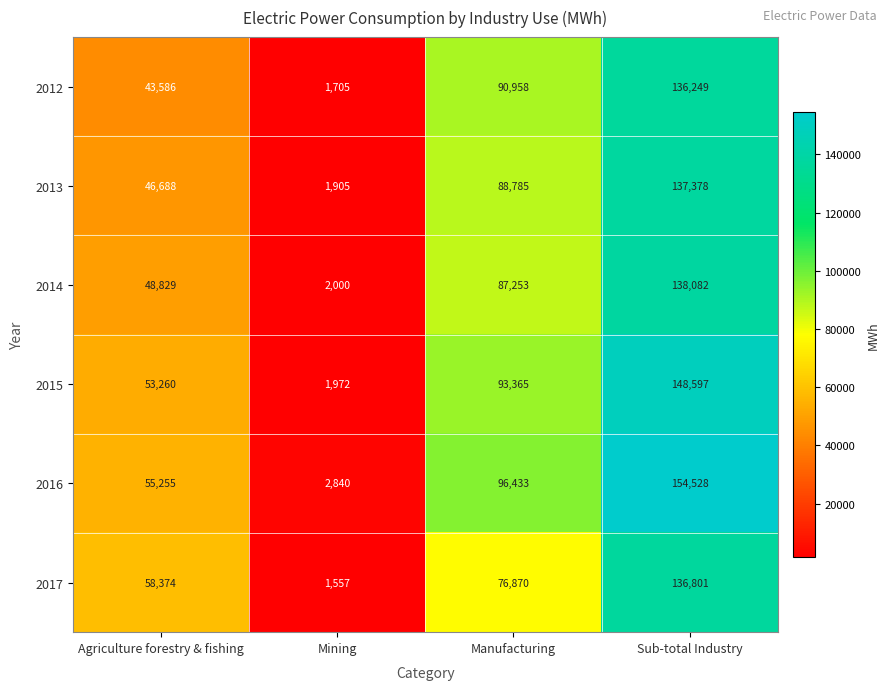

How many data points does each series have?

4